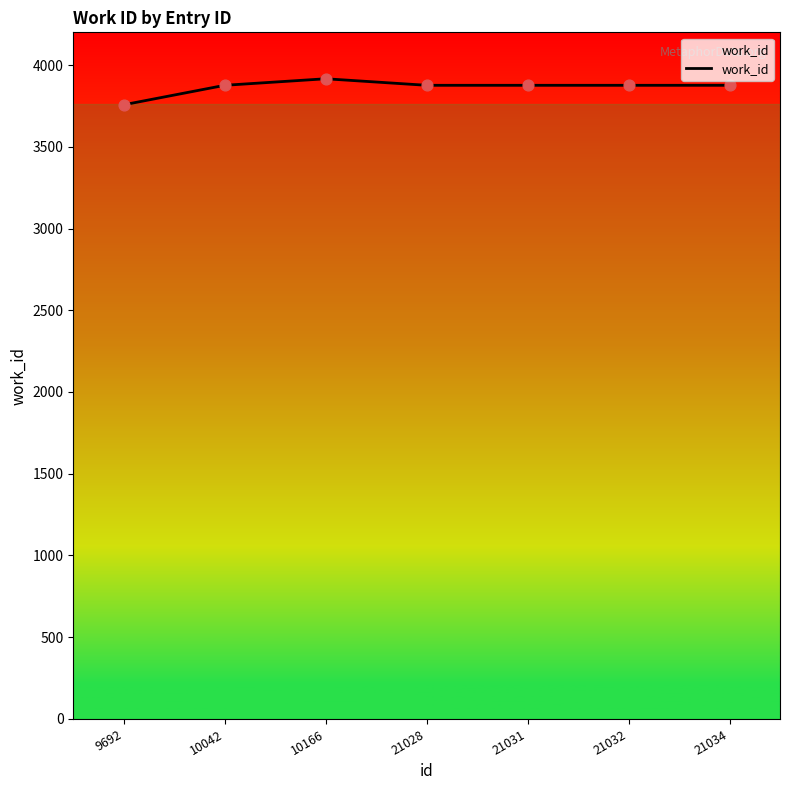

Approximately how many times larger is the value at 21028 compared to 10166?

1.0